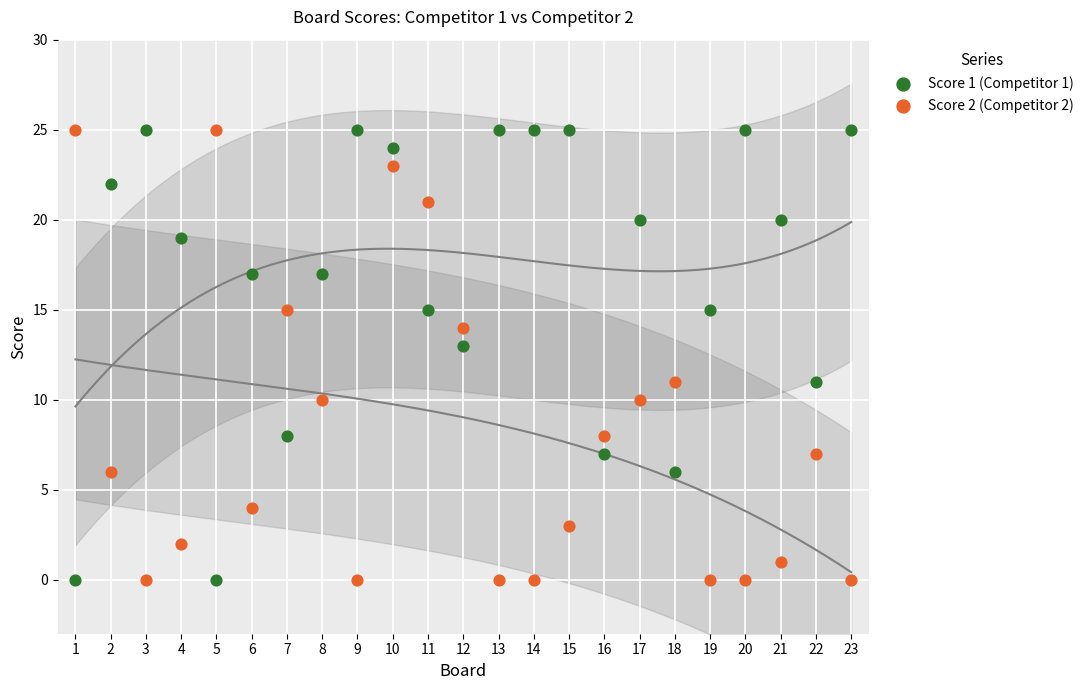

What is the X range (max minus min) for the scatter plot?

22